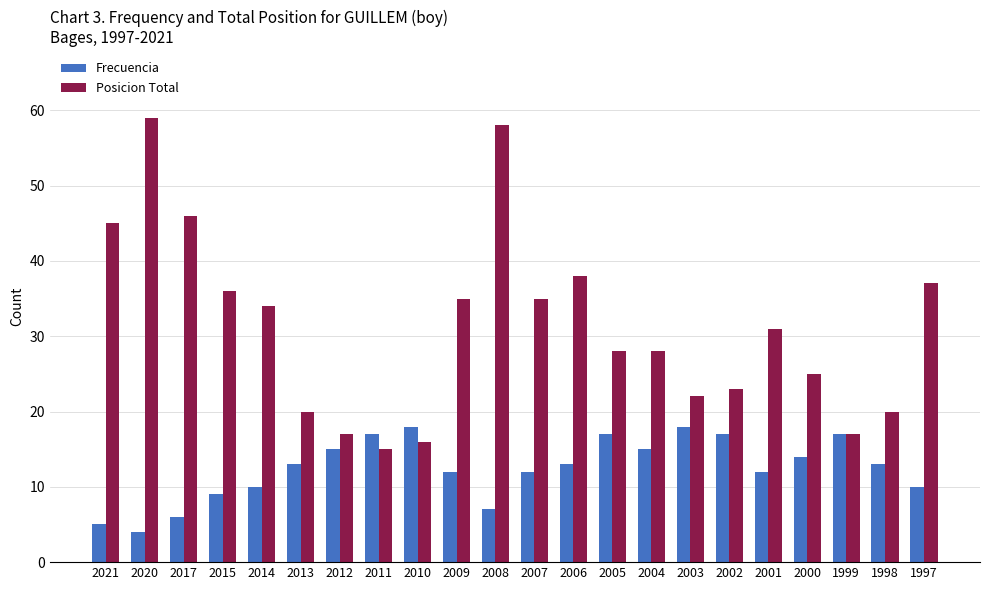

Which category has the highest value across all series?

2020